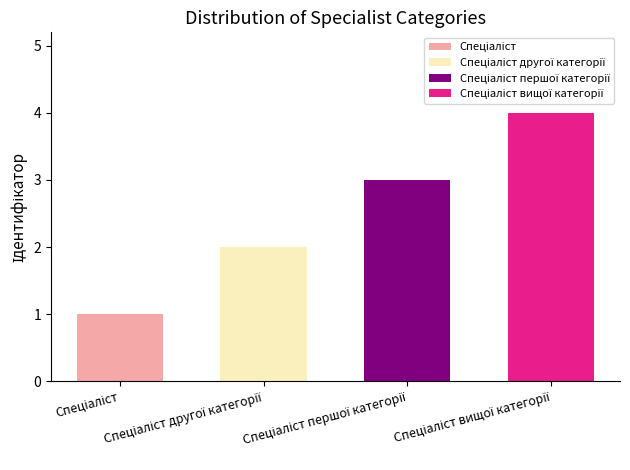

Approximately how many times larger is the value at Спеціаліст compared to Спеціаліст вищої категорії?

0.2